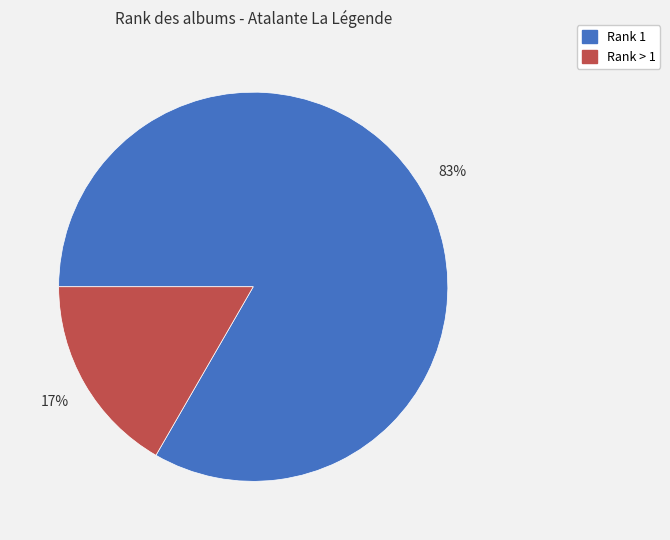

Does any single category account for the majority?

Yes